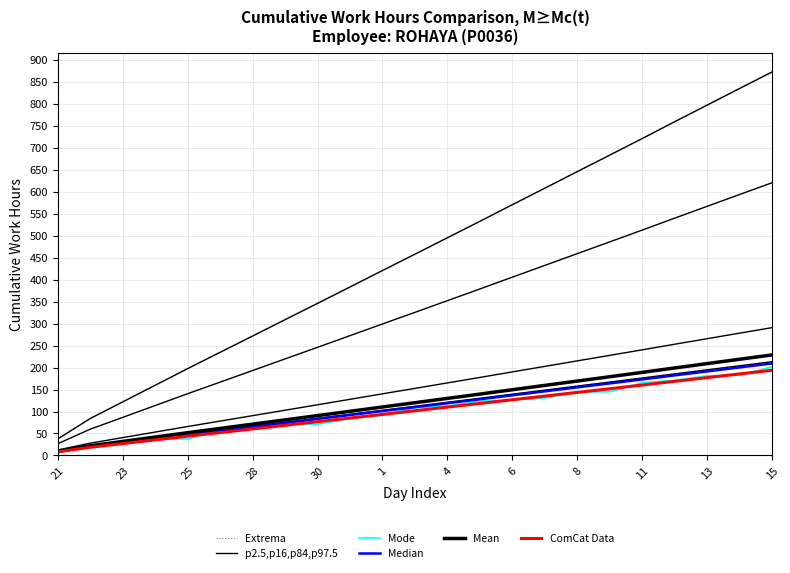

Count the number of categories in the chart.

23